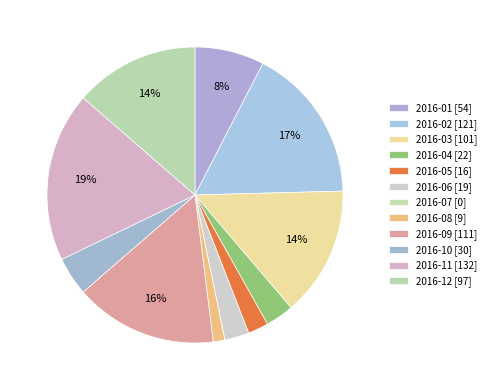

Is 2016-08 the majority of the pie?

No